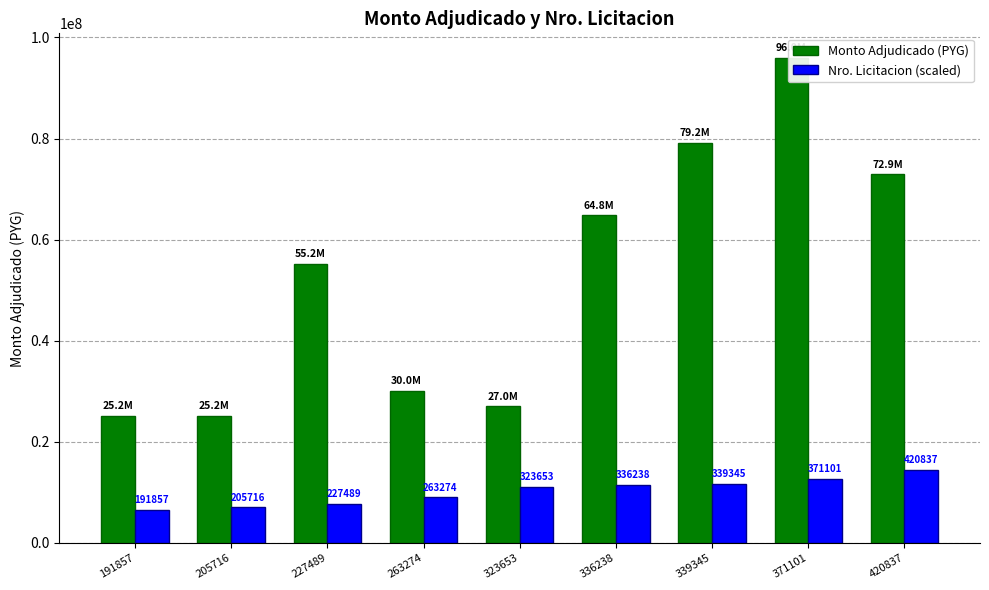

What is the sum of the Monto Adjudicado (PYG) values at 371101 and 420837?

168900000.0